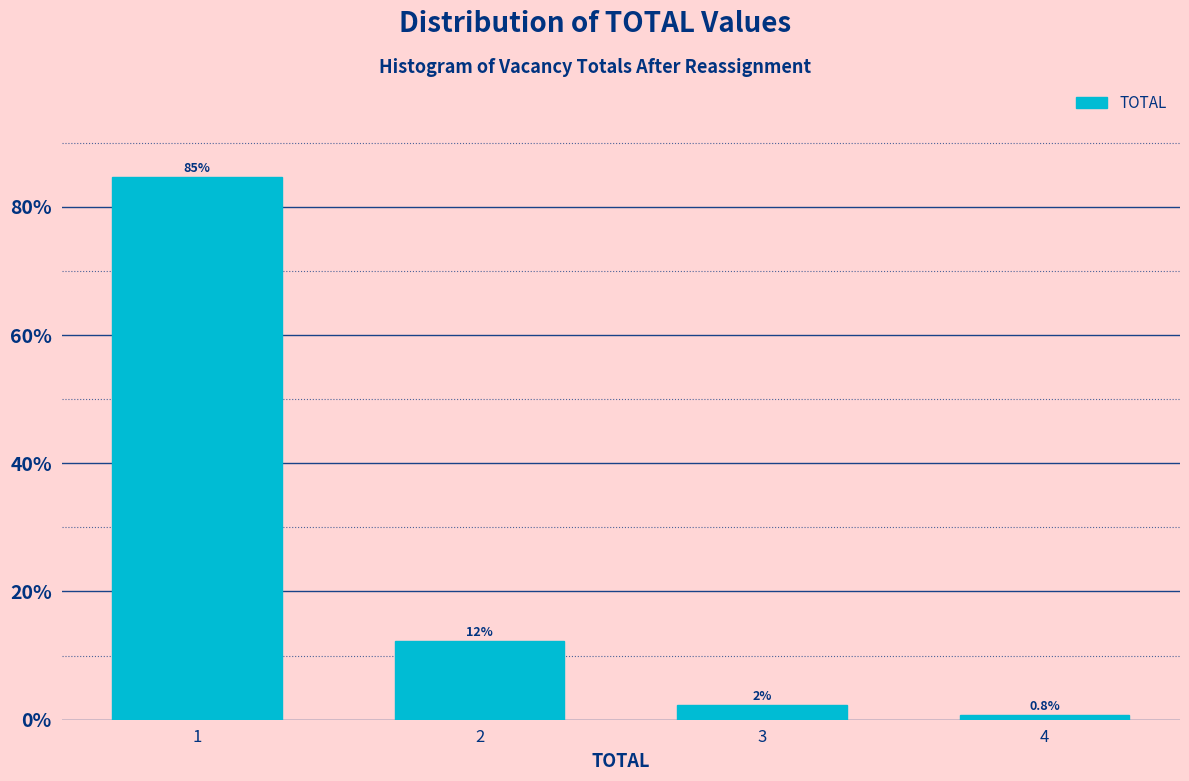

Reading left to right, list all the values displayed in this chart.

84.6	12.3	2.3	0.8